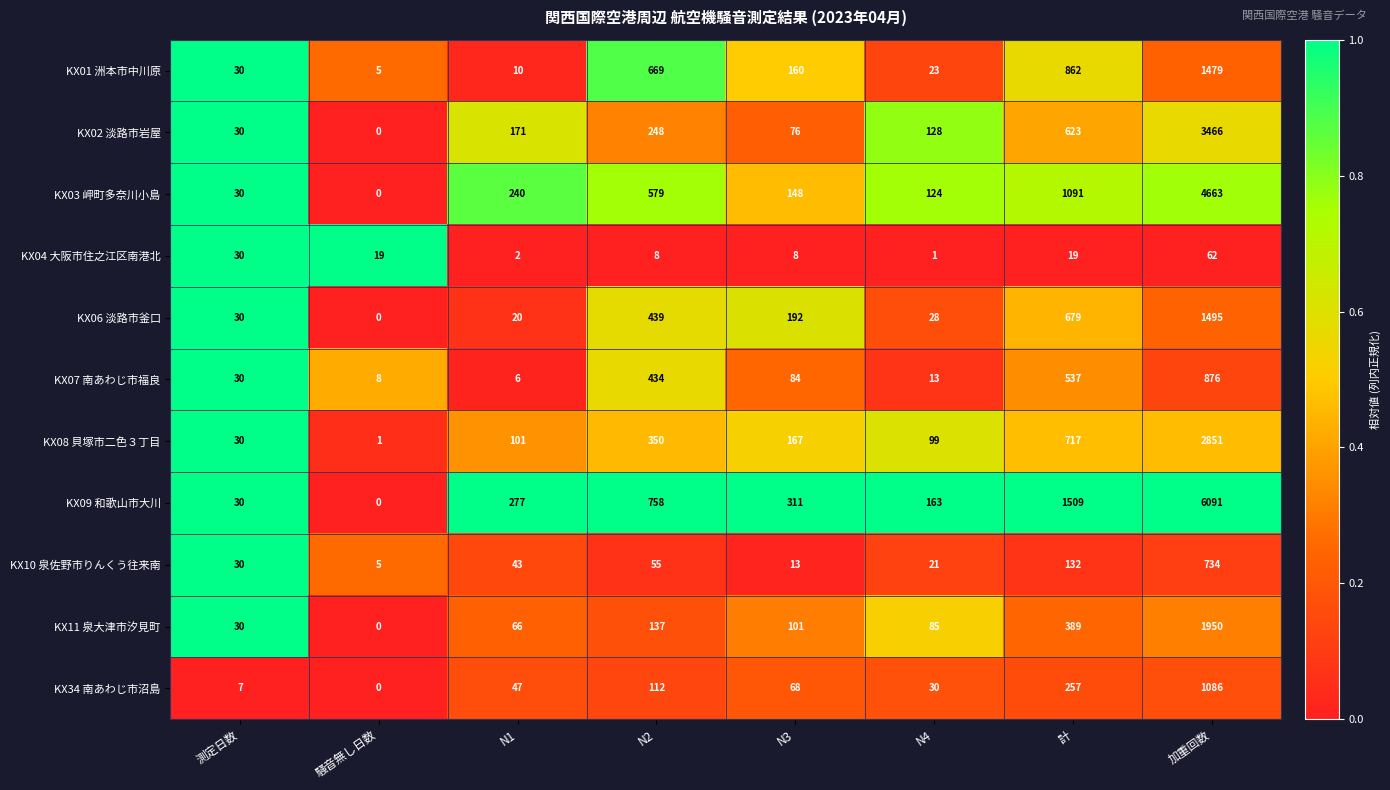

The KX34 南あわじ市沼島 series shows 112 at N2. True or false?

True